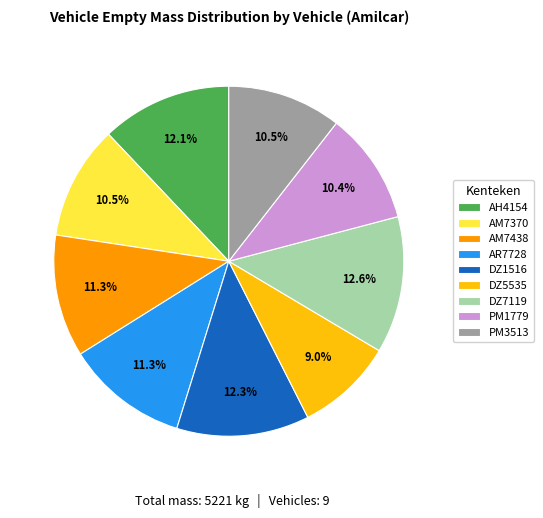

What percentage is NOT represented by DZ5535?

91.0%